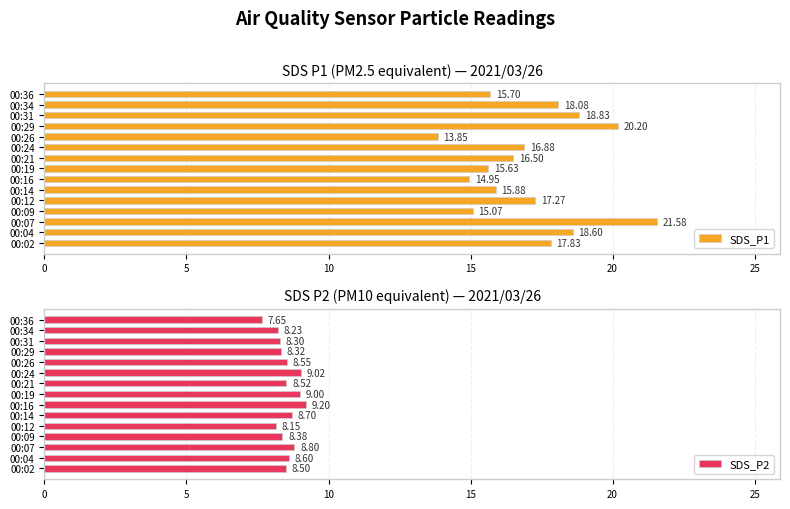

What is the value of the SDS_P2 bar at the 10th from the left?

9.0